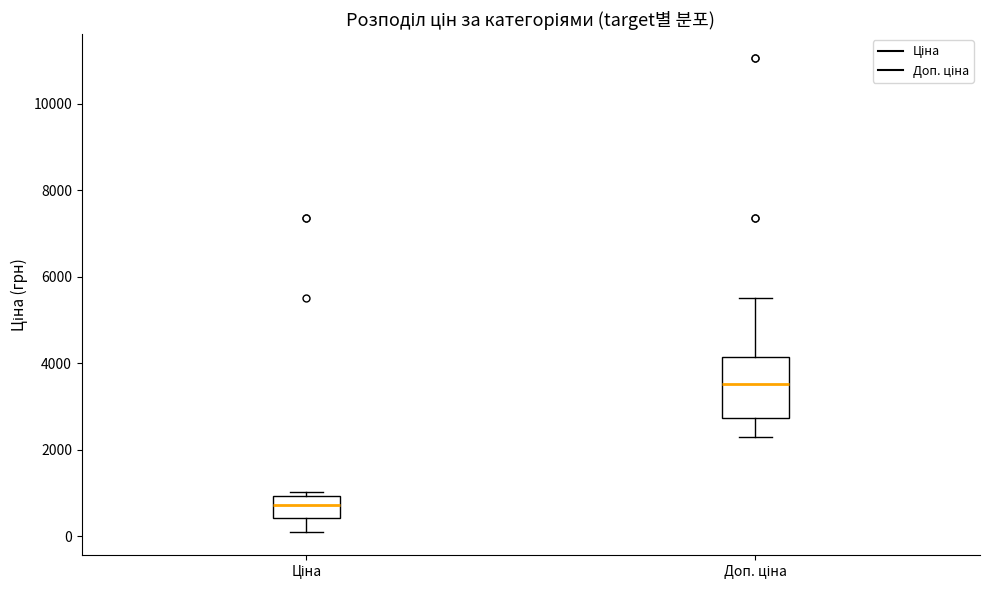

Comparing the boxes themselves (not the whiskers), which one is the tallest?

Доп. ціна